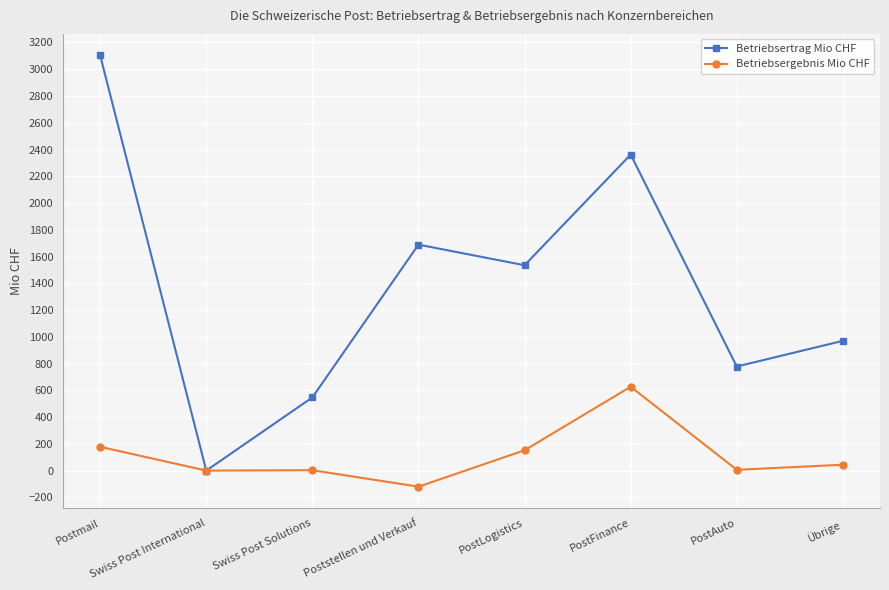

What is the difference between the maximum and minimum values in the Betriebsertrag Mio CHF series?

3103